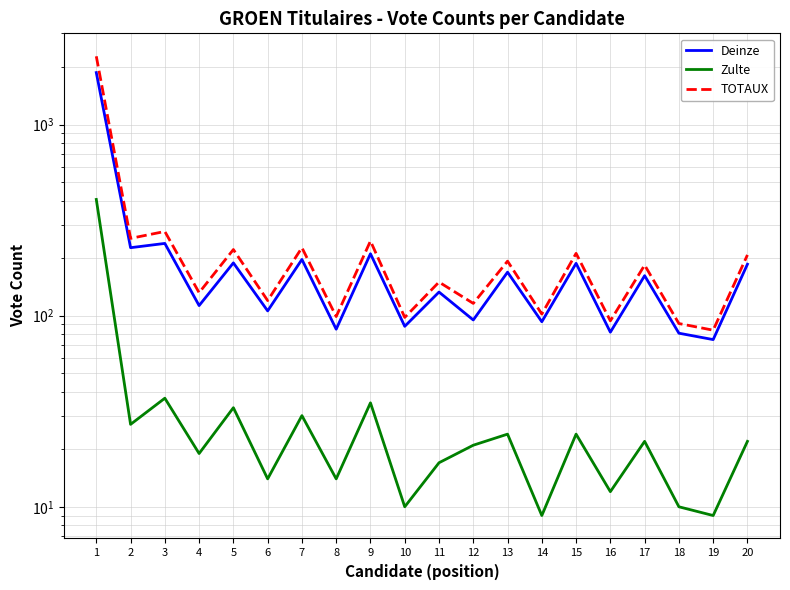

Reading left to right, extract all data points from this chart.

Deinze: 1=1873	2=227	3=239	4=113	5=189	6=106	7=197	8=85	9=211	10=88	11=133	12=95	13=169	14=93	15=188	16=82	17=162	18=81	19=75	20=186
Zulte: 1=406	2=27	3=37	4=19	5=33	6=14	7=30	8=14	9=35	10=10	11=17	12=21	13=24	14=9	15=24	16=12	17=22	18=10	19=9	20=22
TOTAUX: 1=2279	2=254	3=276	4=132	5=222	6=120	7=227	8=99	9=246	10=98	11=150	12=116	13=193	14=102	15=212	16=94	17=184	18=91	19=84	20=208